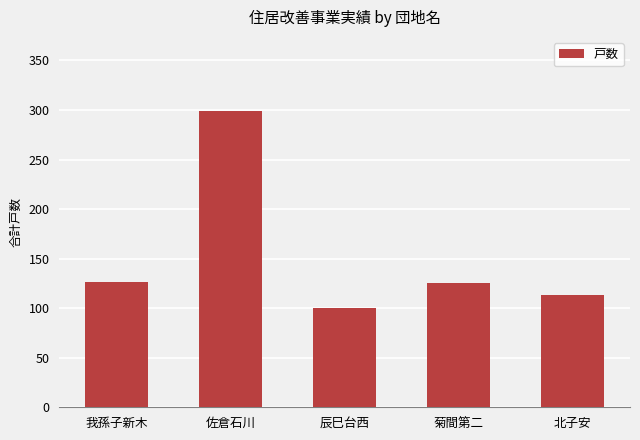

What is the change in value from 菊間第二 to 北子安?

-12